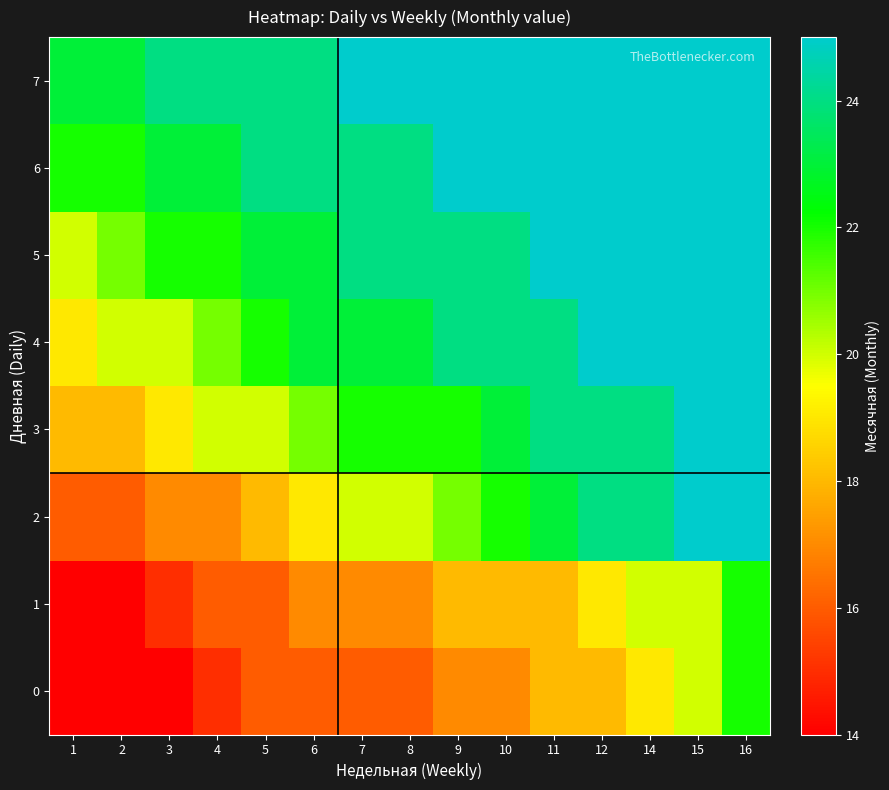

What is the total value across all series at 2?

148